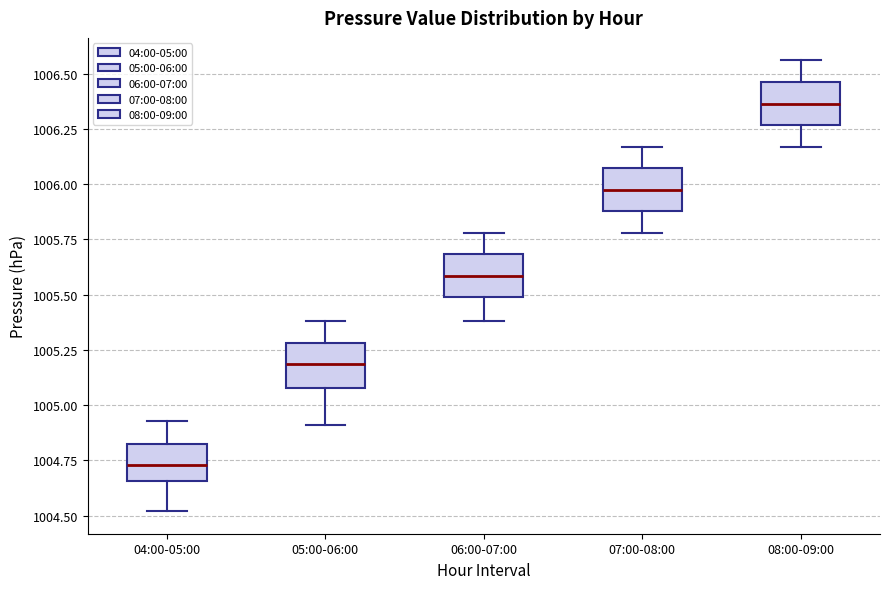

Reading left to right, transcribe this box plot: for each box, give where its median line is, the range the box spans, and where its two whiskers end, as read against the y-axis. The values are not printed on the chart, so give them approximately, as read against the axis.

04:00-05:00: median 1004.75, box 1004.65 to 1004.80, whiskers 1004.50 to 1004.95
05:00-06:00: median 1005.20, box 1005.10 to 1005.30, whiskers 1004.90 to 1005.40
06:00-07:00: median 1005.60, box 1005.50 to 1005.70, whiskers 1005.40 to 1005.80
07:00-08:00: median 1006.00, box 1005.90 to 1006.05, whiskers 1005.80 to 1006.15
08:00-09:00: median 1006.35, box 1006.25 to 1006.45, whiskers 1006.15 to 1006.55